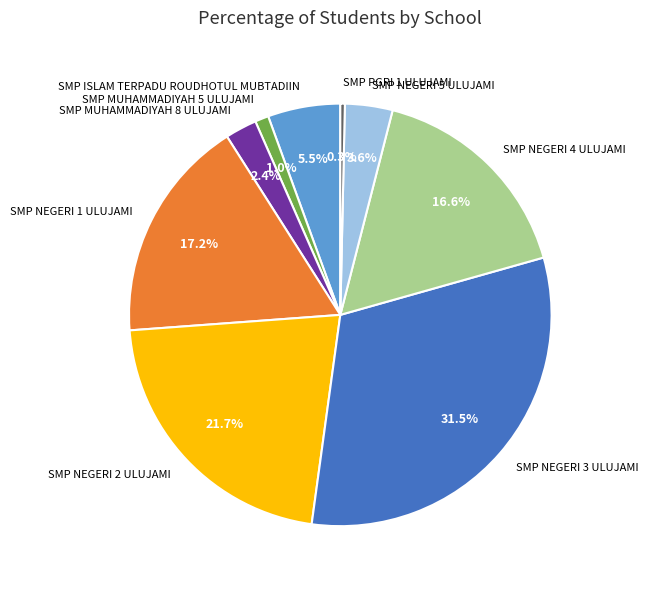

Combined, do SMP NEGERI 3 ULUJAMI and SMP ISLAM TERPADU ROUDHOTUL MUBTADIIN account for over 50%?

No